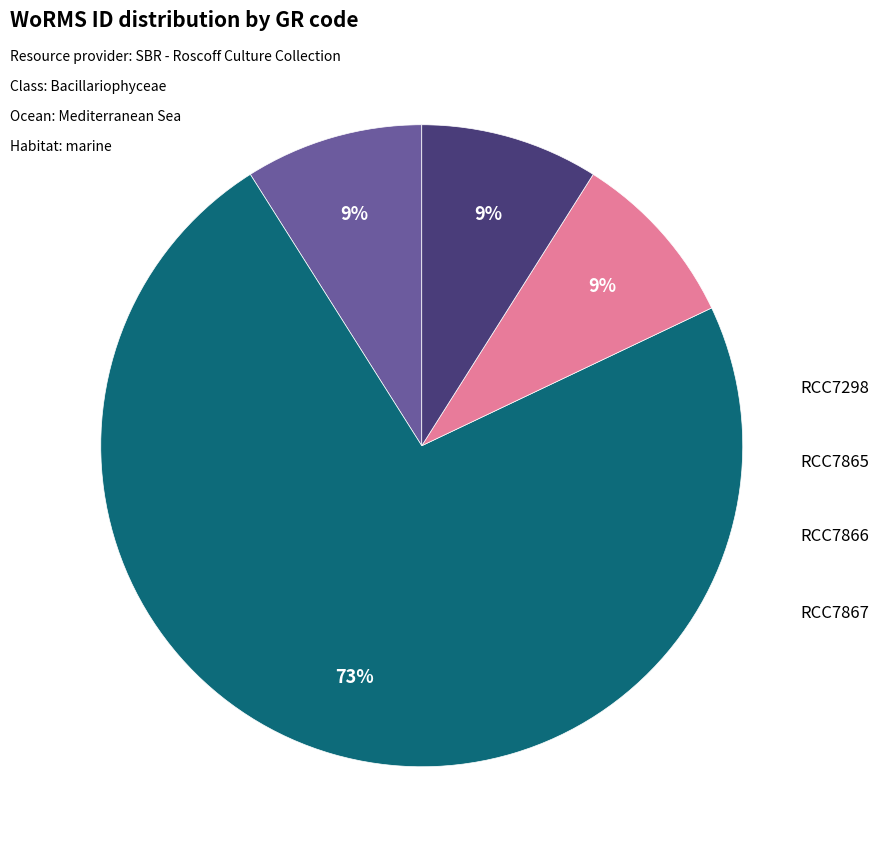

How many segments does this pie chart have?

4